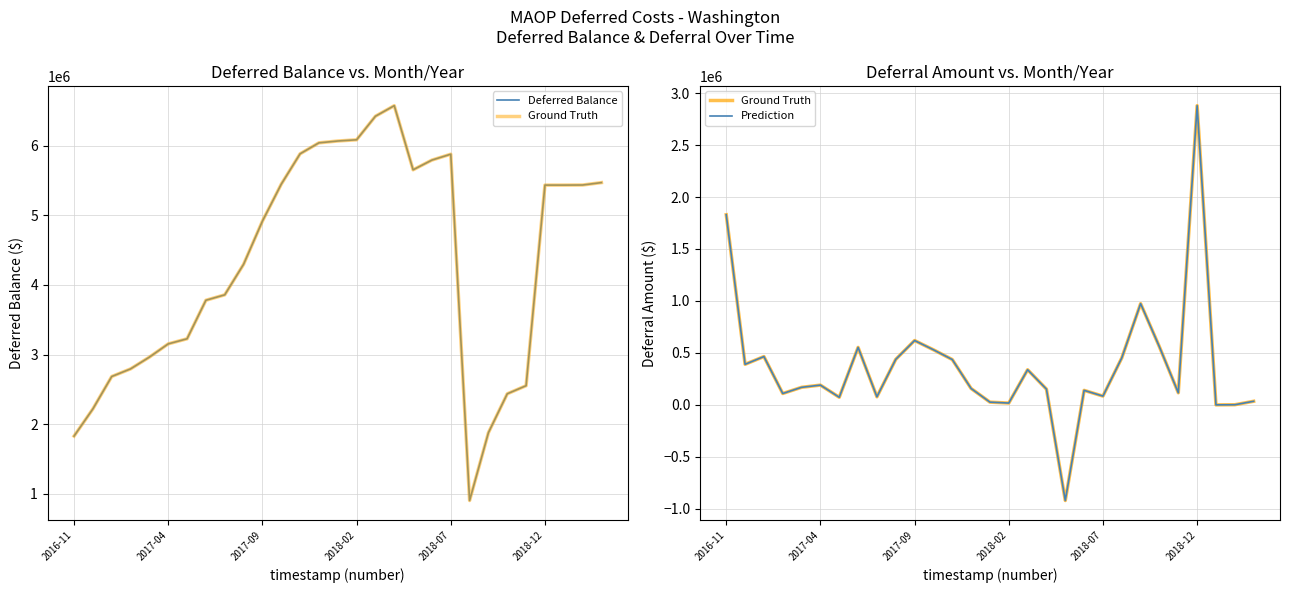

Which category has the lowest value in the Ground Truth series?

18